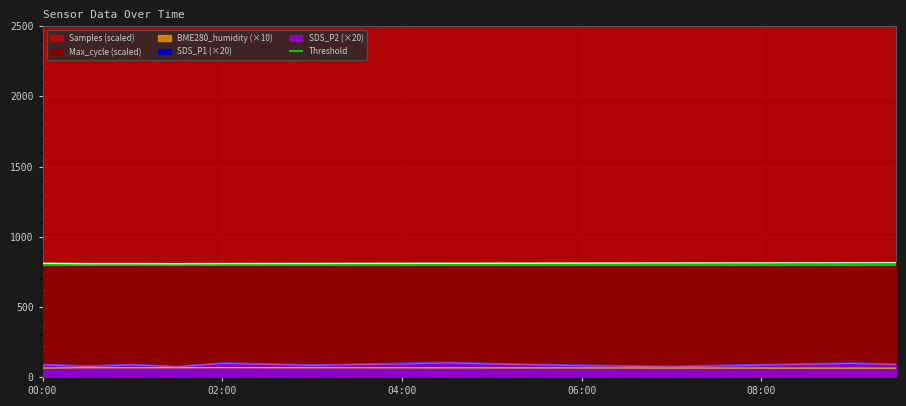

What is the difference between the maximum and minimum values in the Max_cycle series?

6.7